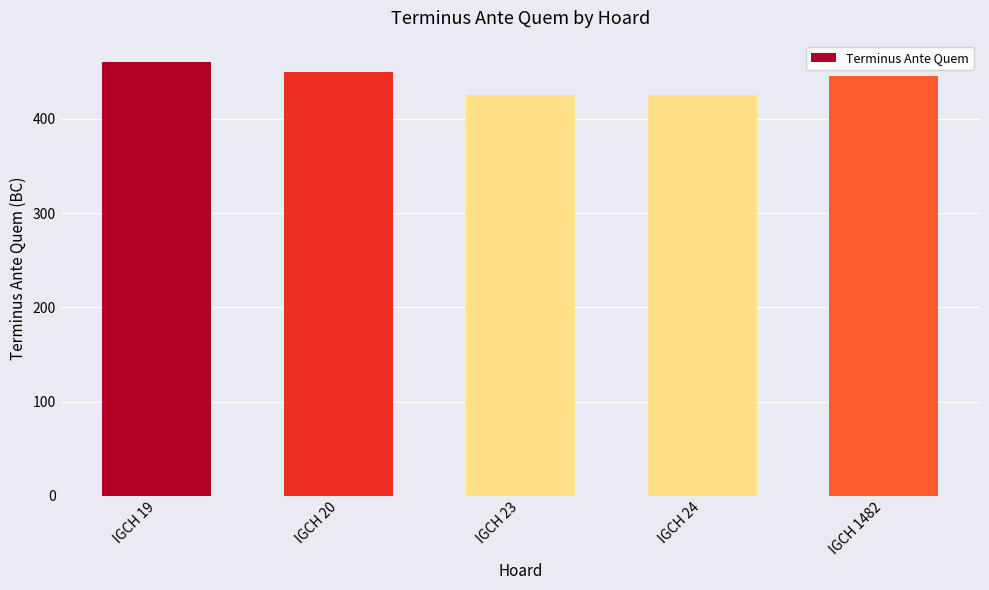

What is the minimum value shown in the chart?

425